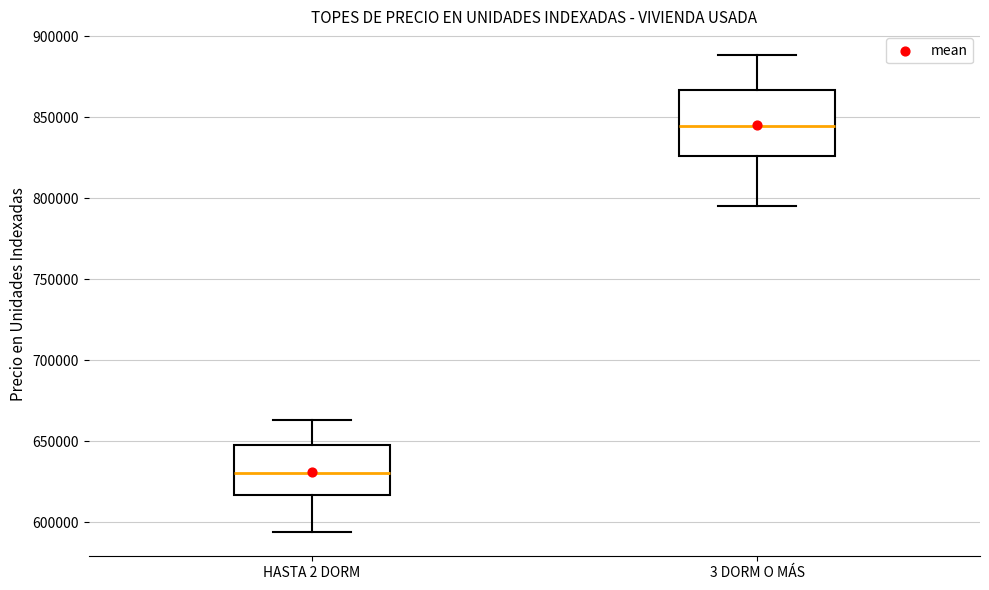

Reading left to right, transcribe this box plot: for each box, give where its median line is, the range the box spans, and where its two whiskers end, as read against the y-axis. The values are not printed on the chart, so give them approximately, as read against the axis.

HASTA 2 DORM: median 630000, box 615000 to 645000, whiskers 595000 to 665000
3 DORM O MÁS: median 845000, box 825000 to 865000, whiskers 795000 to 890000